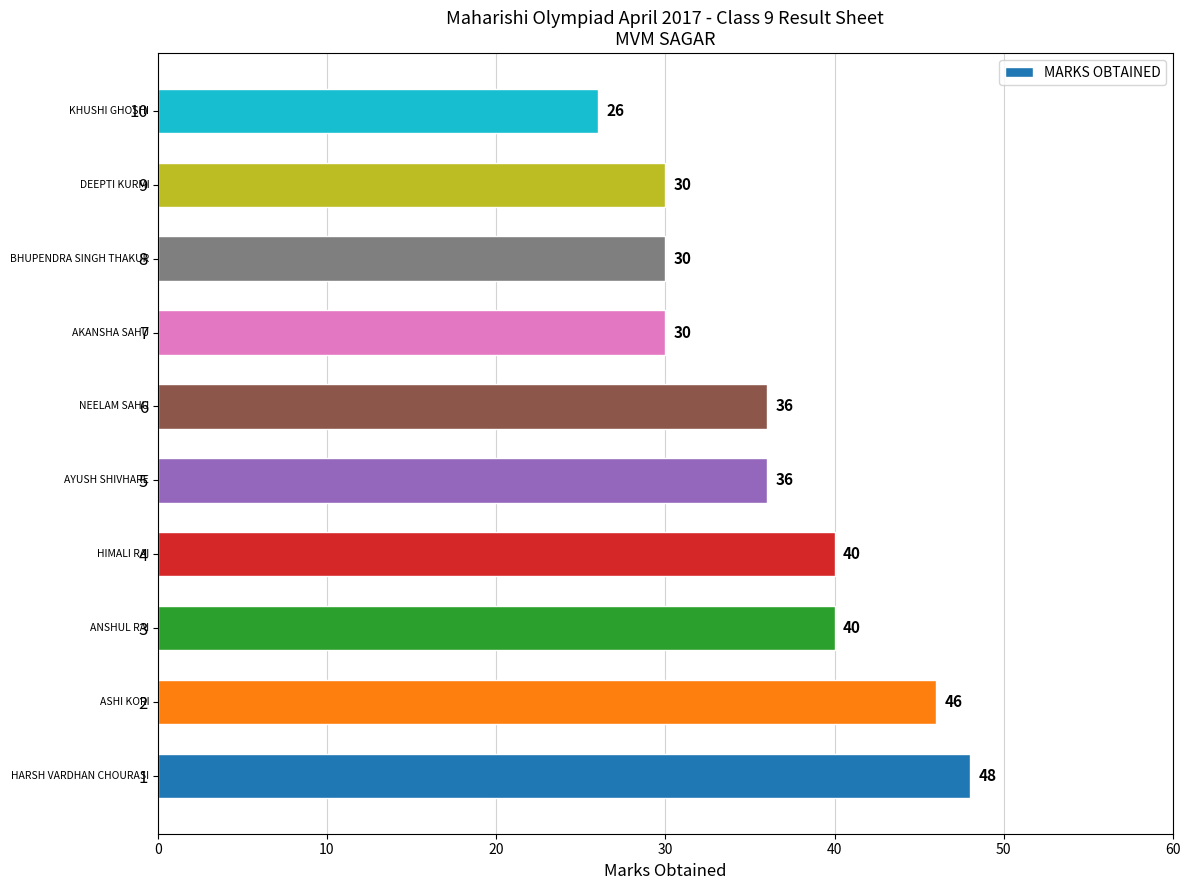

What is the minimum value shown in the chart?

26